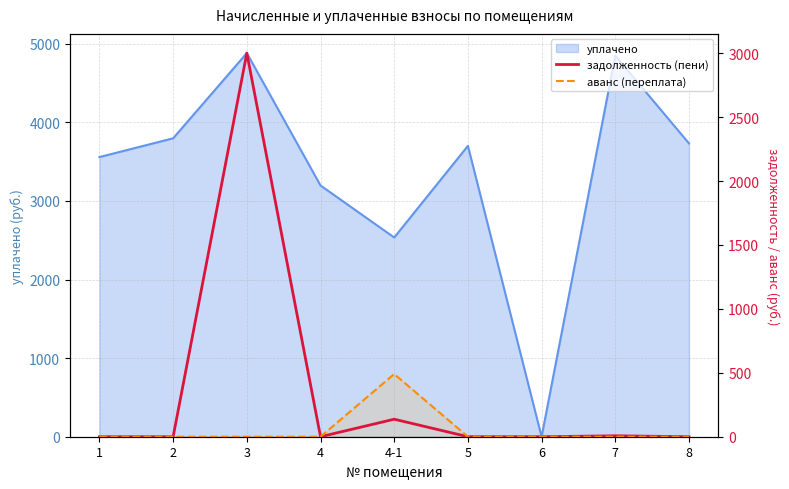

Where do аванс (переплата) and задолженность (пени) first cross each other?

4-1 and 5